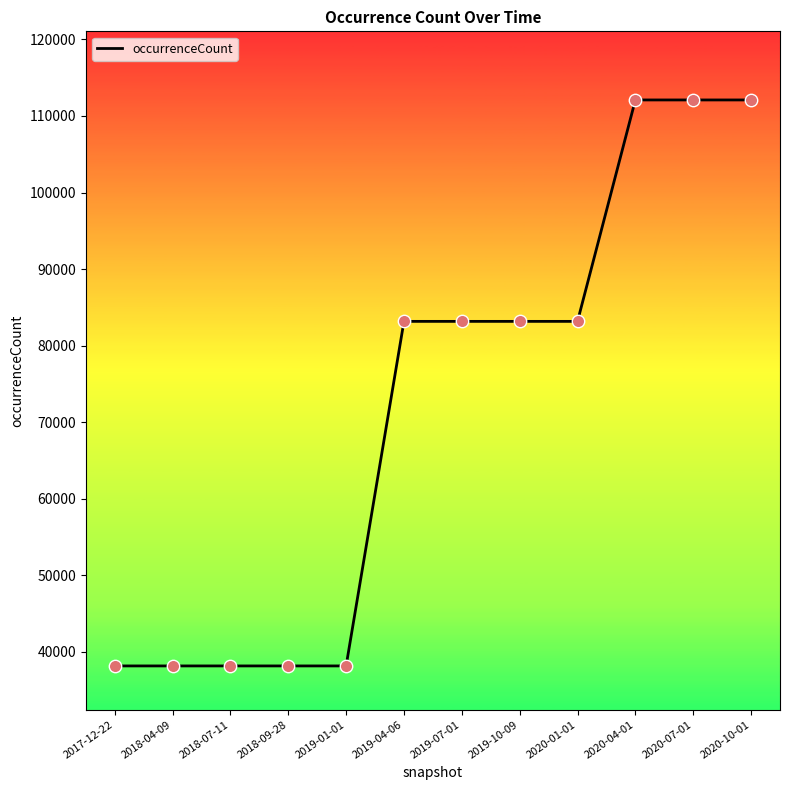

Approximately how many times larger is the value at 2020-01-01 compared to 2020-04-01?

0.7